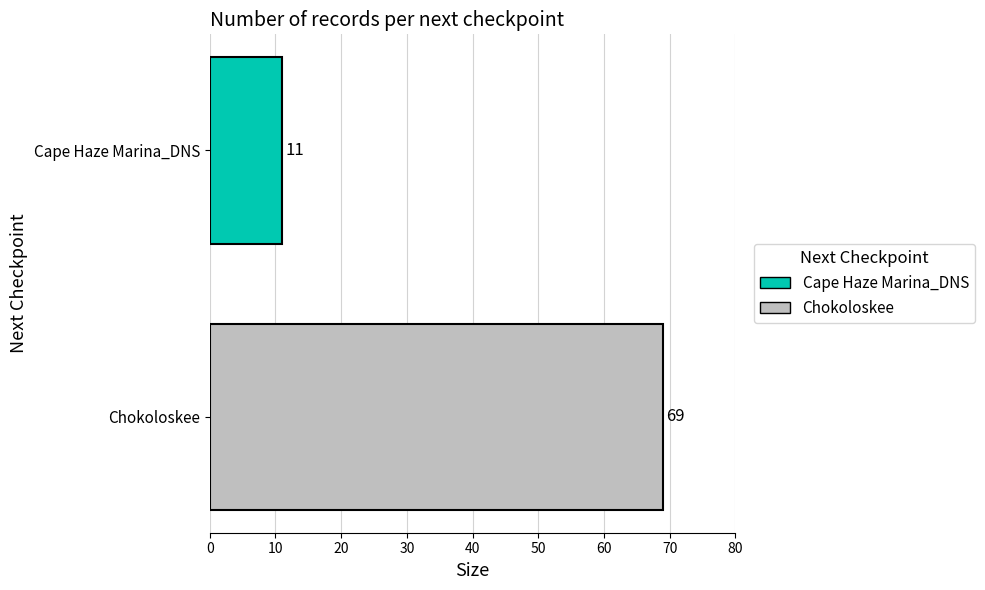

Rank the series by their average value, from lowest to highest.

Cape Haze Marina_DNS, Chokoloskee